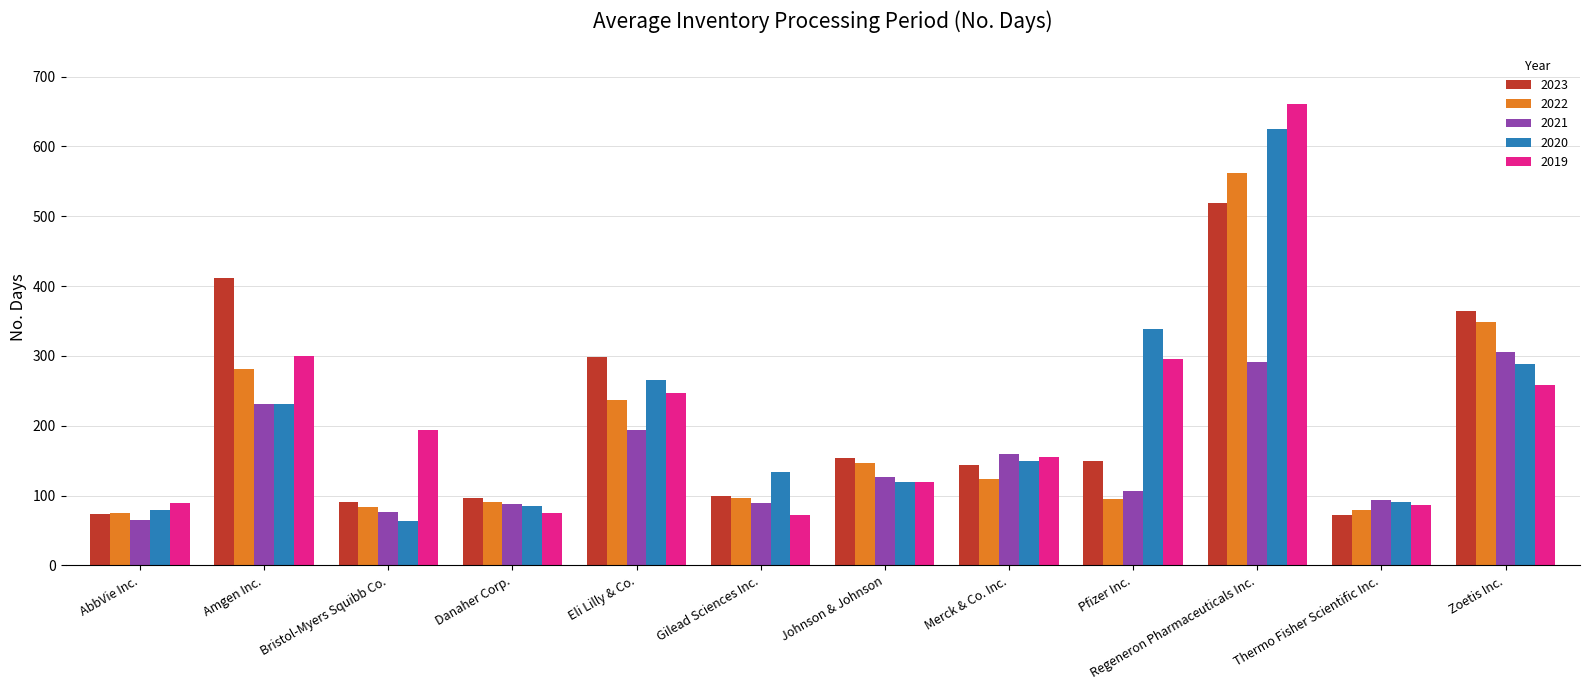

At which category does the chart reach its peak across all series?

Regeneron Pharmaceuticals Inc.